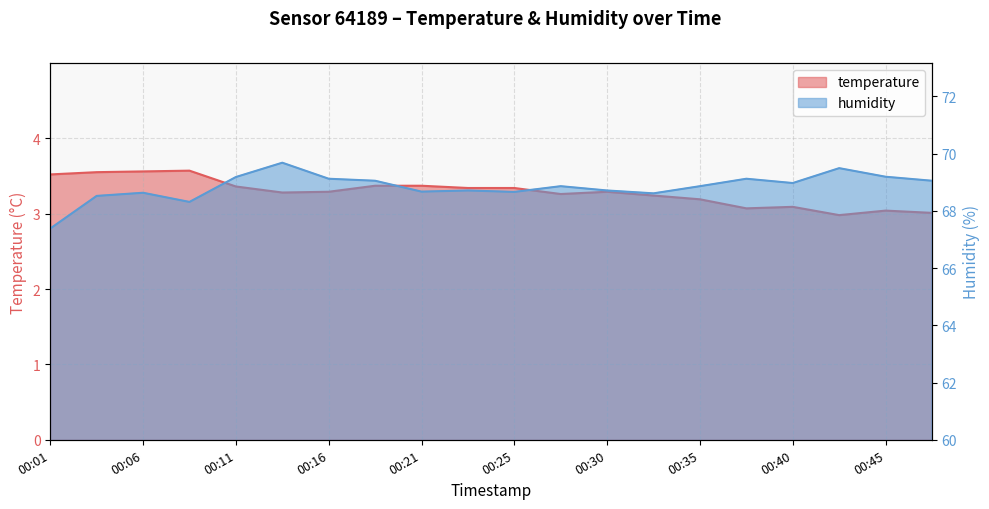

True or false: temperature and humidity cross at least once.

False